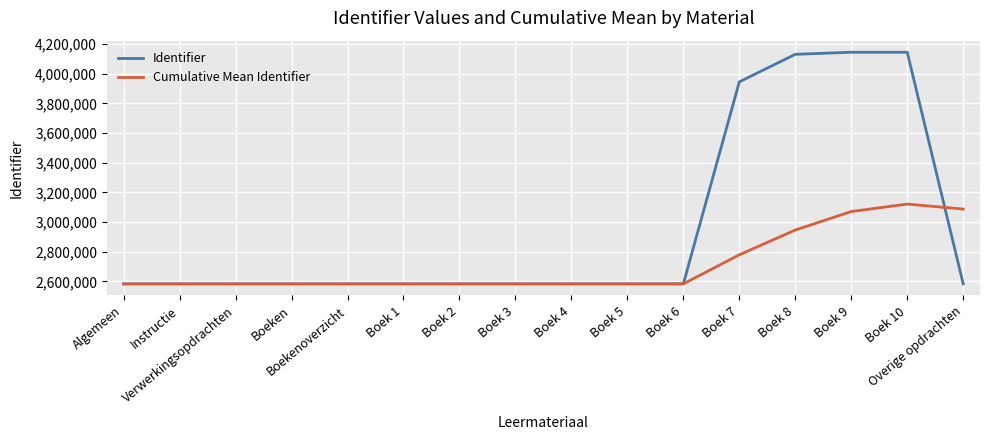

Which series has the largest total across all categories?

Identifier